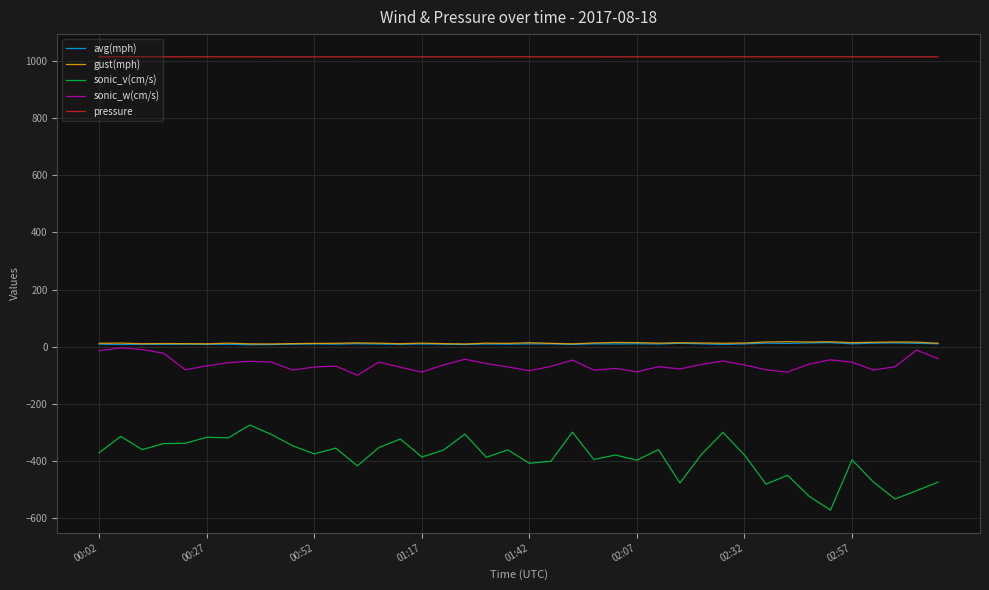

What is the minimum value shown in the chart?

-572.0